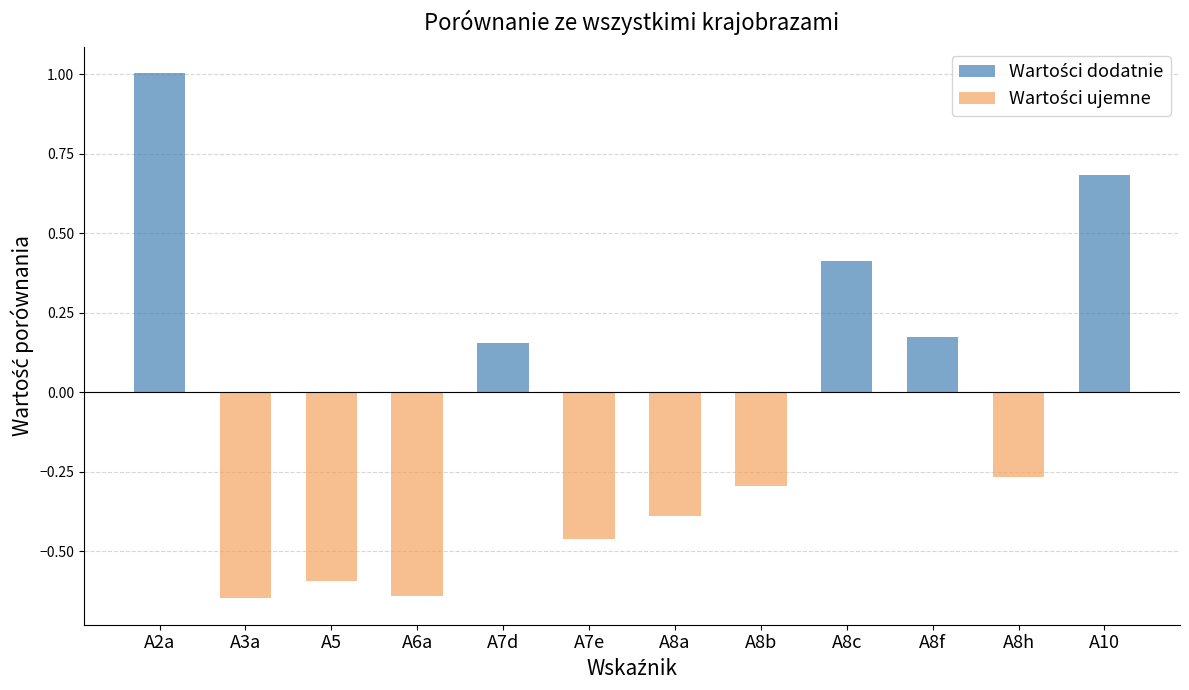

The value of Wartości ujemne at A7d is 0.0. True or false?

True